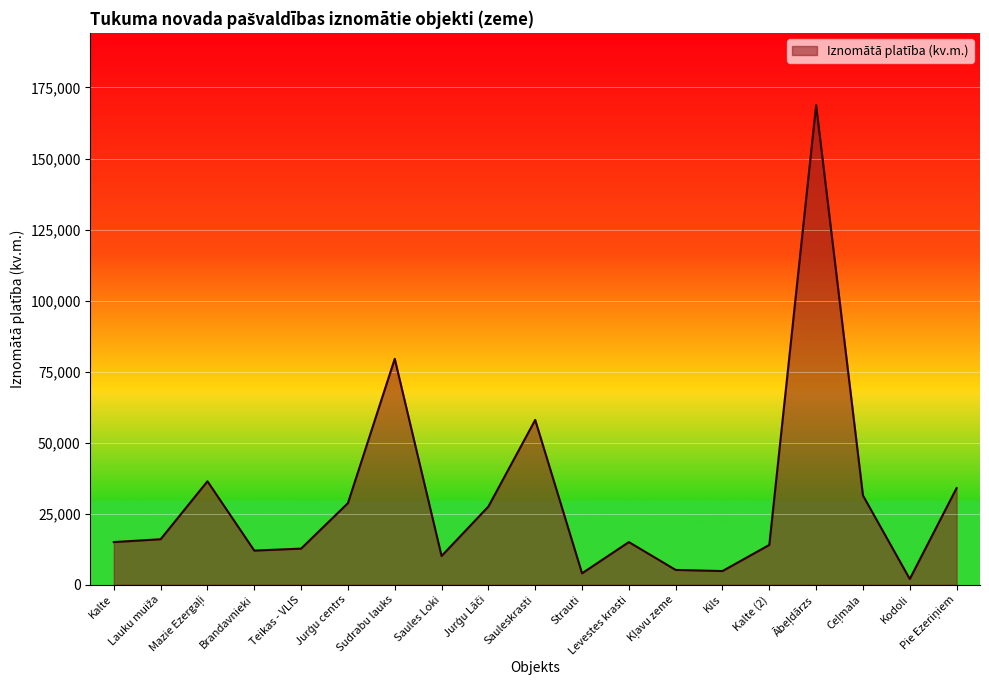

What is the greatest value displayed?

168800